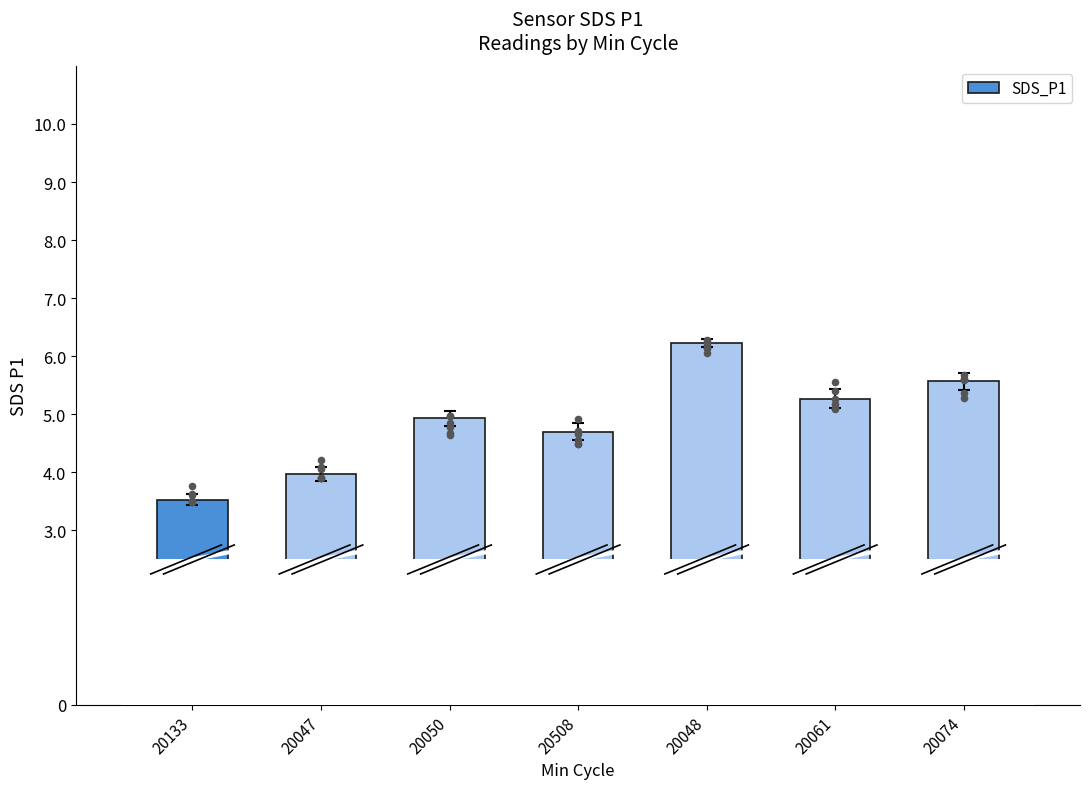

What is the ratio of the value at 20133 to the value at 20047?

0.9